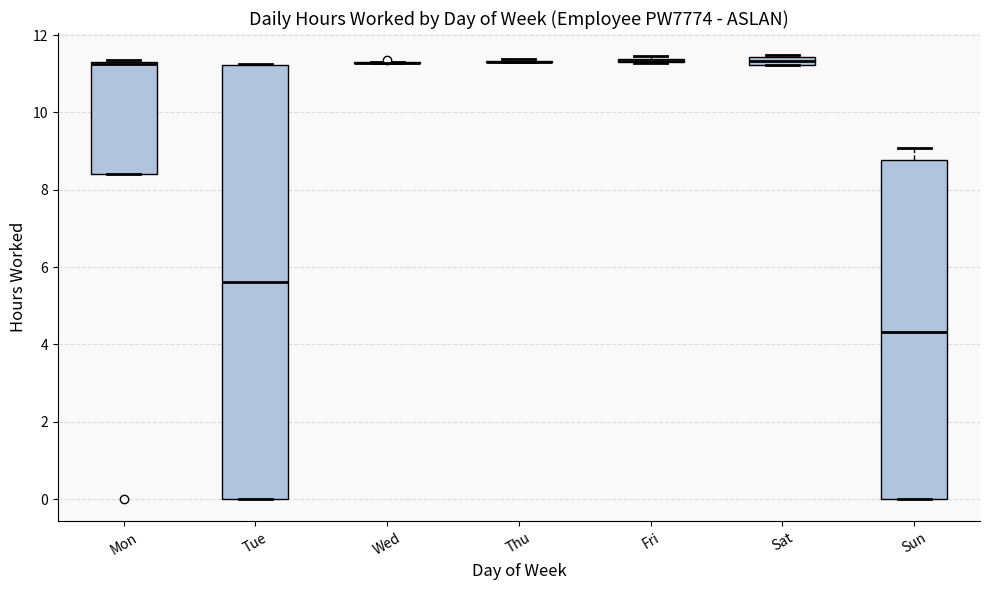

Which box is the tallest, from its lower edge to its upper edge?

Tue